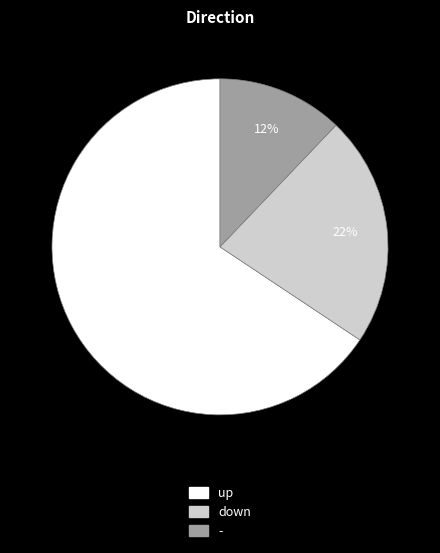

What is the largest slice in the pie chart?

up